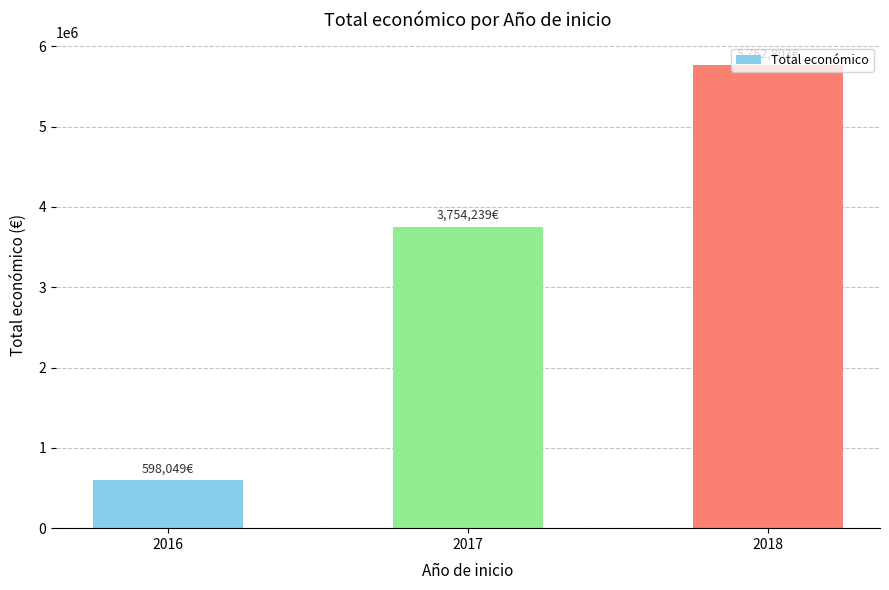

What is the difference between the values at 2017 and 2016?

3156190